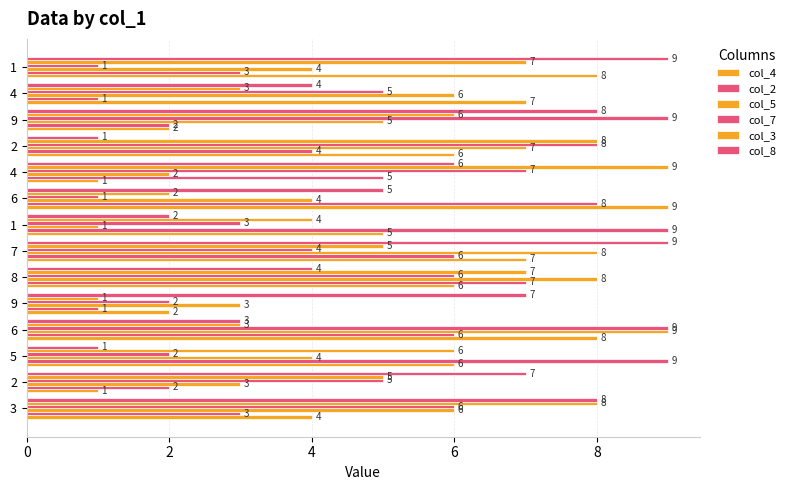

How many data points in col_4 are less than 6?

6